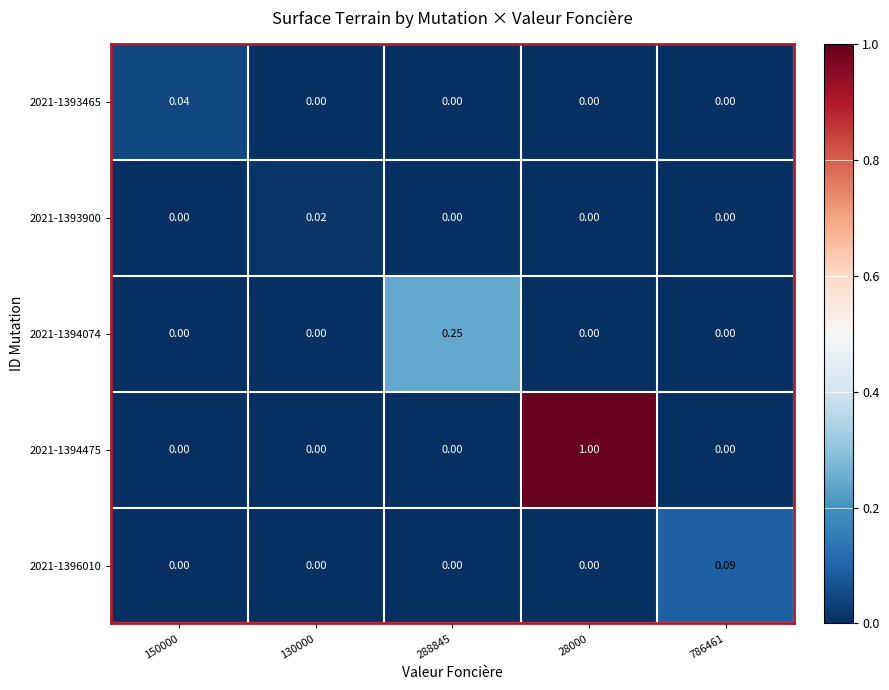

What is the difference between the highest and lowest values at 786461?

0.1